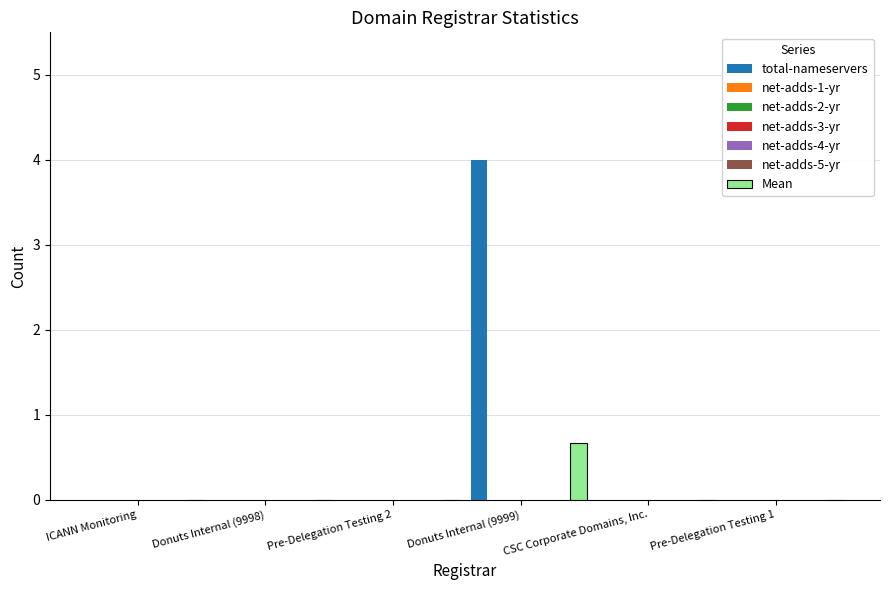

Is the value of net-adds-5-yr at Donuts Internal (9998) greater than the value of net-adds-1-yr at Pre-Delegation Testing 1?

No